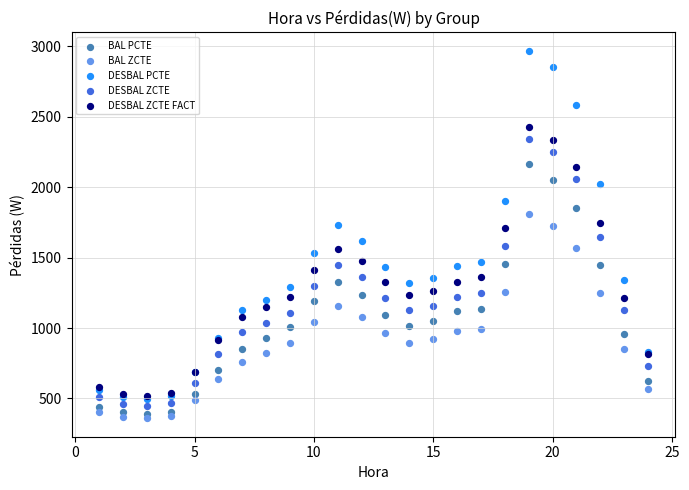

What are all the series names shown in the legend?

BAL PCTE, BAL ZCTE, DESBAL PCTE, DESBAL ZCTE, DESBAL ZCTE FACT